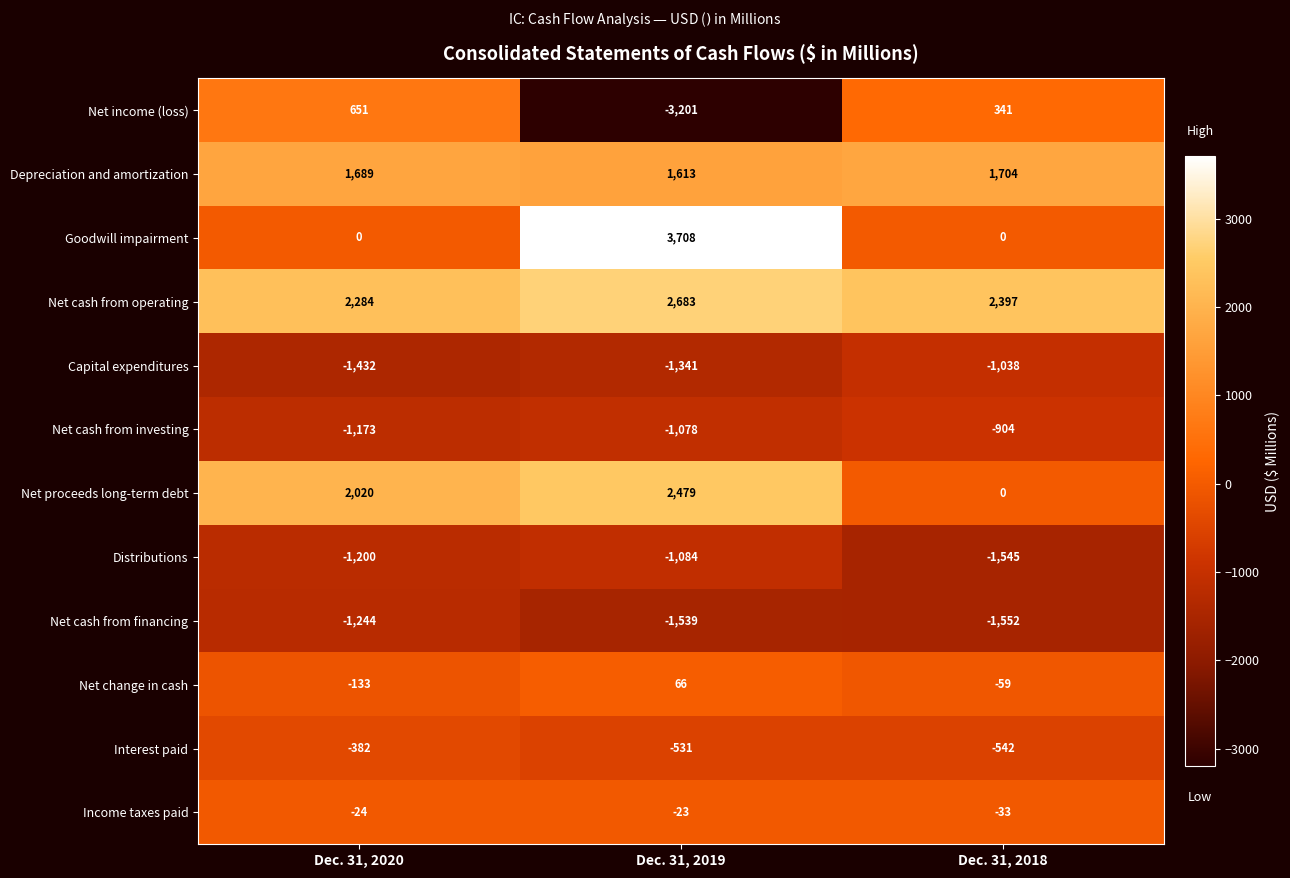

Which series has the largest total across all categories?

Net cash from operating